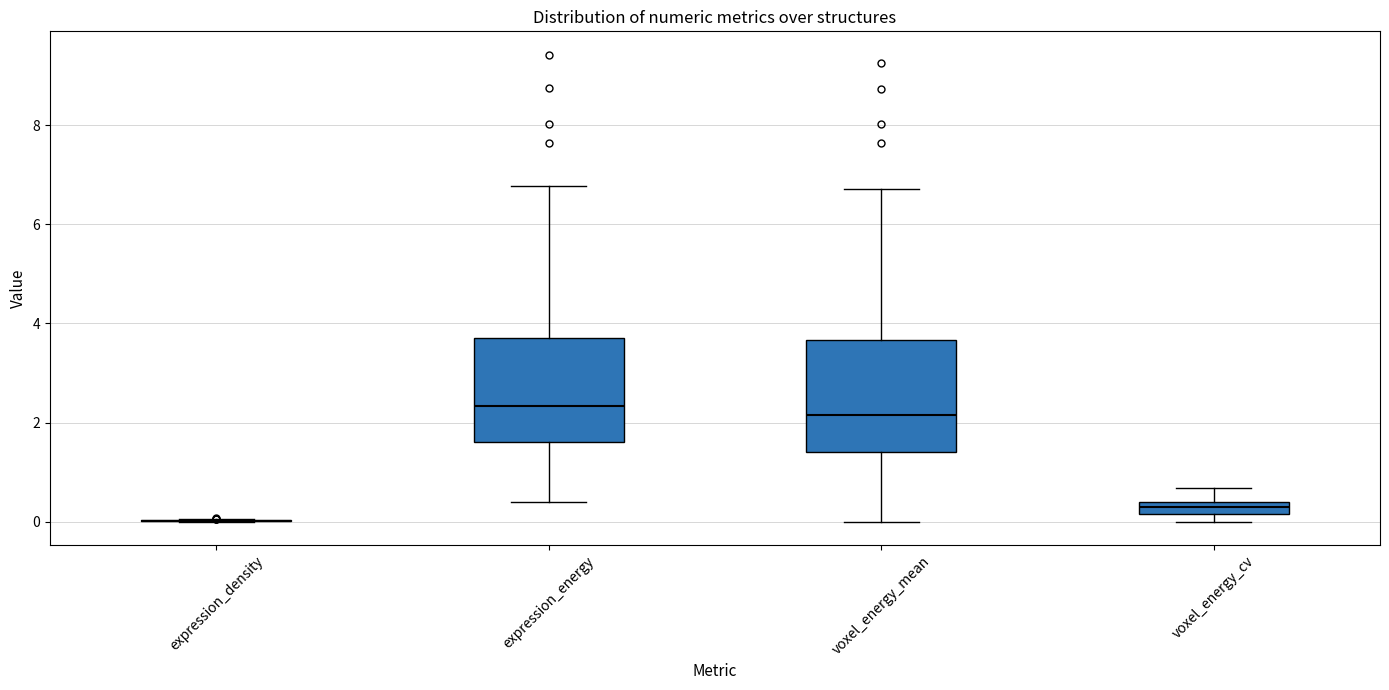

Where does the upper whisker of the box for voxel_energy_cv end on the y-axis? The values are not printed on the chart, so give them approximately, as read against the axis.

0.6